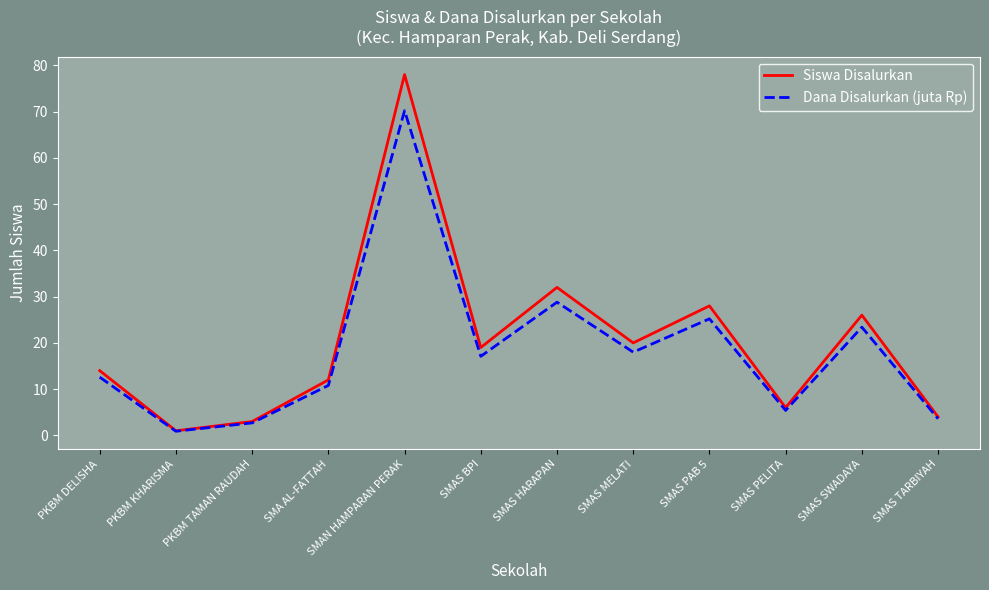

Where does the Dana Disalurkan (juta Rp) series first go above 17?

SMAN HAMPARAN PERAK